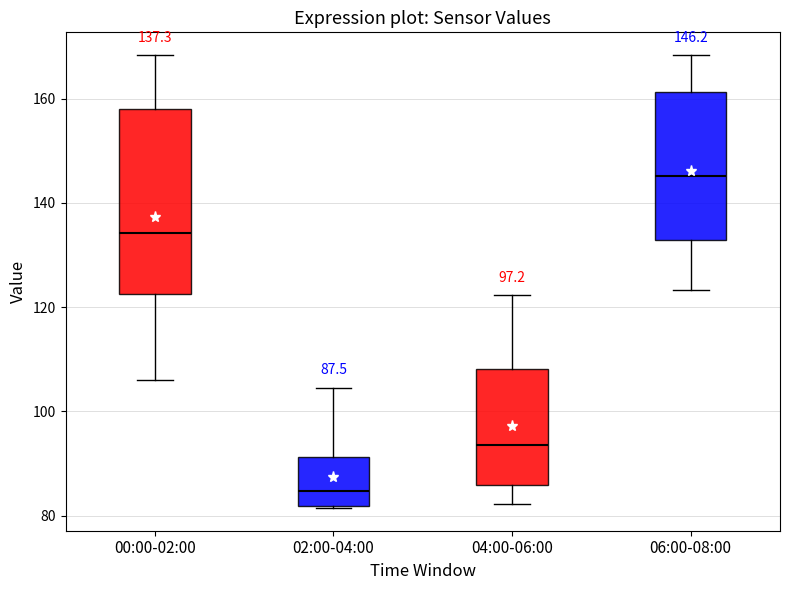

Which box is the tallest, from its lower edge to its upper edge?

00:00-02:00